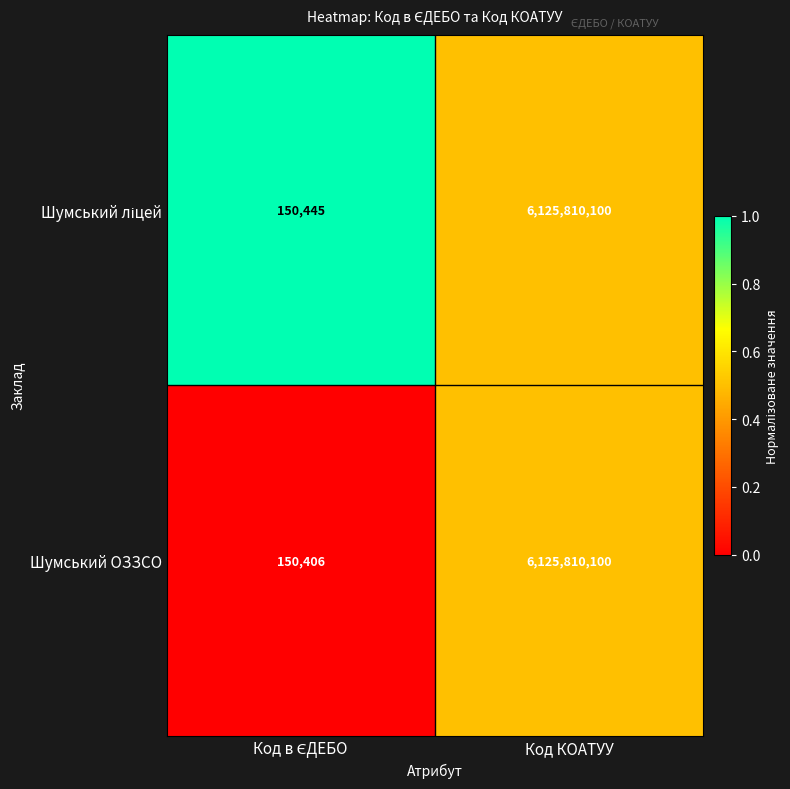

What is the approximate value of Шумський ОЗЗСО at Код КОАТУУ?

6125810100